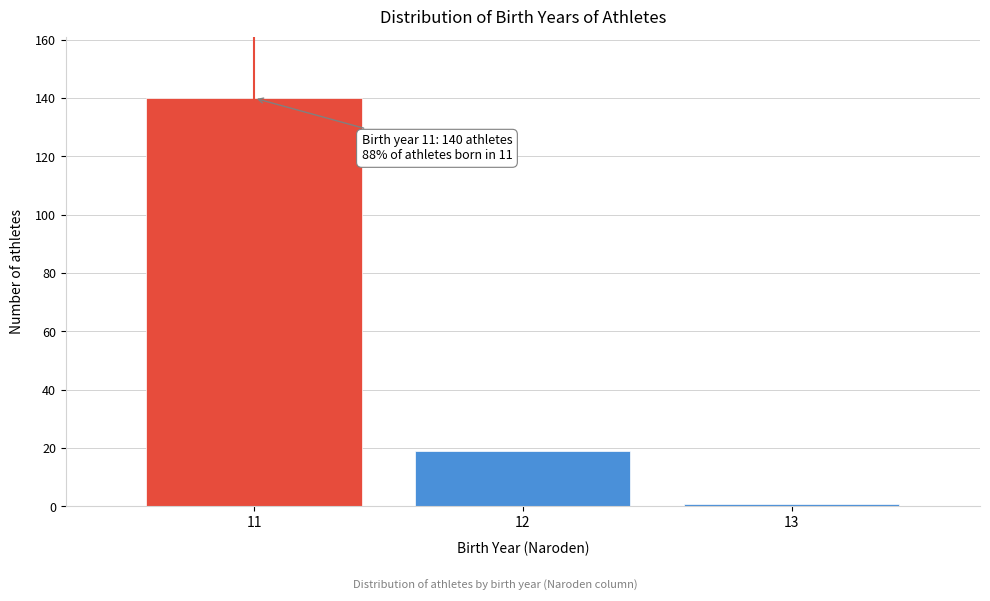

Reading left to right, what are all the values shown in this chart?

140	19	1